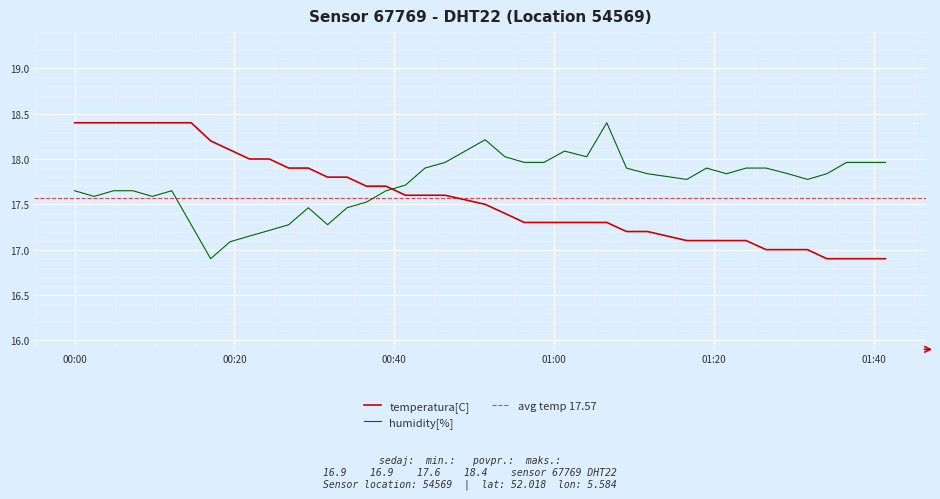

How many intersections are there between humidity[%] and temperatura[C]?

1